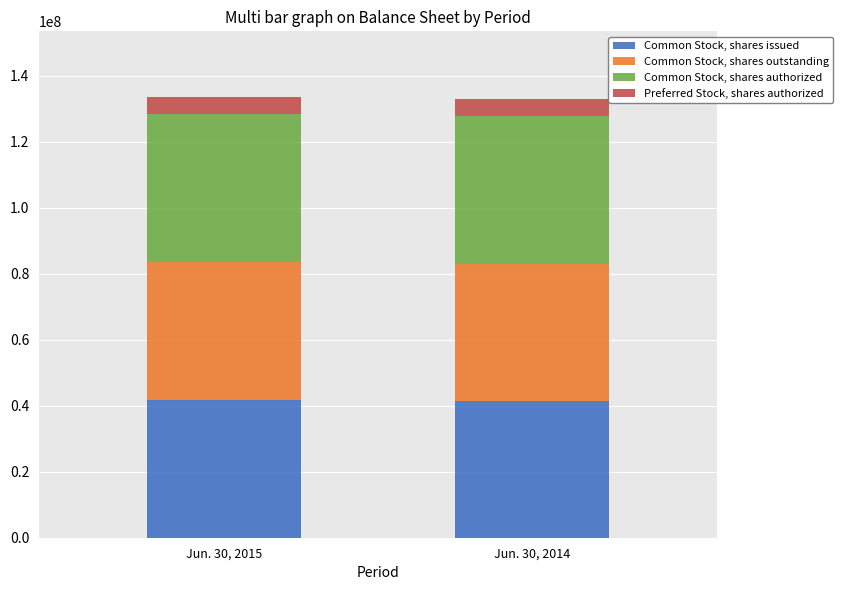

Rank the categories by Common Stock, shares issued value from lowest to highest.

Jun. 30, 2014, Jun. 30, 2015